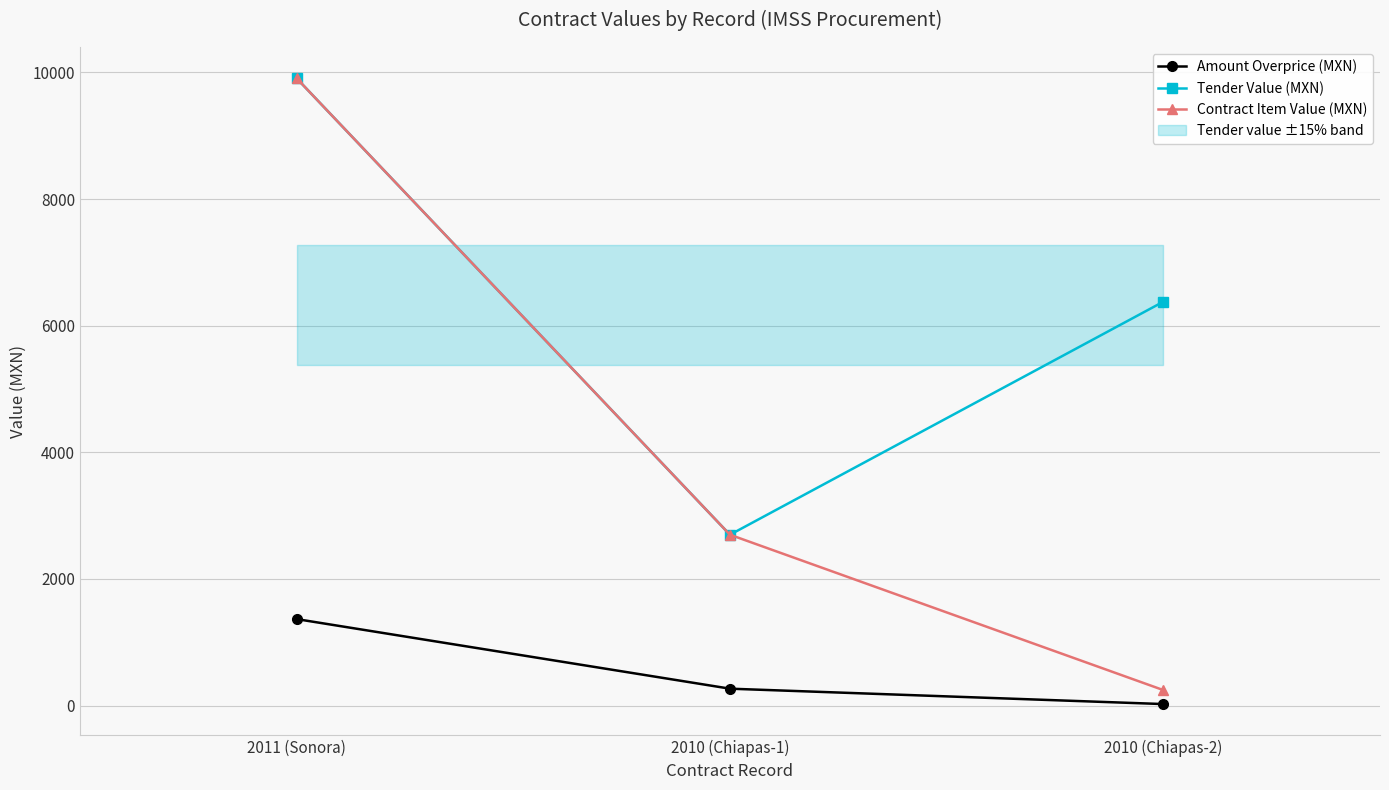

Is the value of Amount Overprice (MXN) at 2011 (Sonora) greater than the value of Contract Item Value (MXN) at 2010 (Chiapas-2)?

Yes